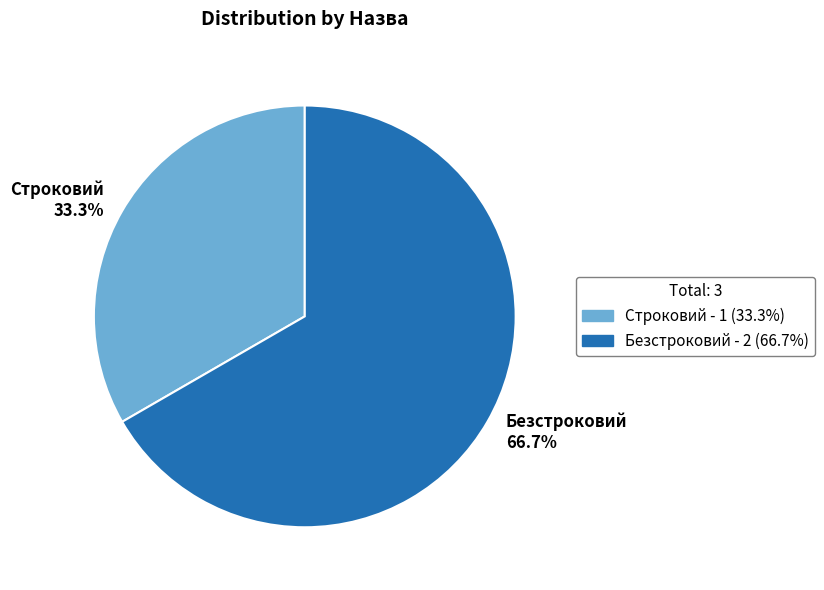

Rank the categories by value from lowest to highest.

Строковий, Безстроковий